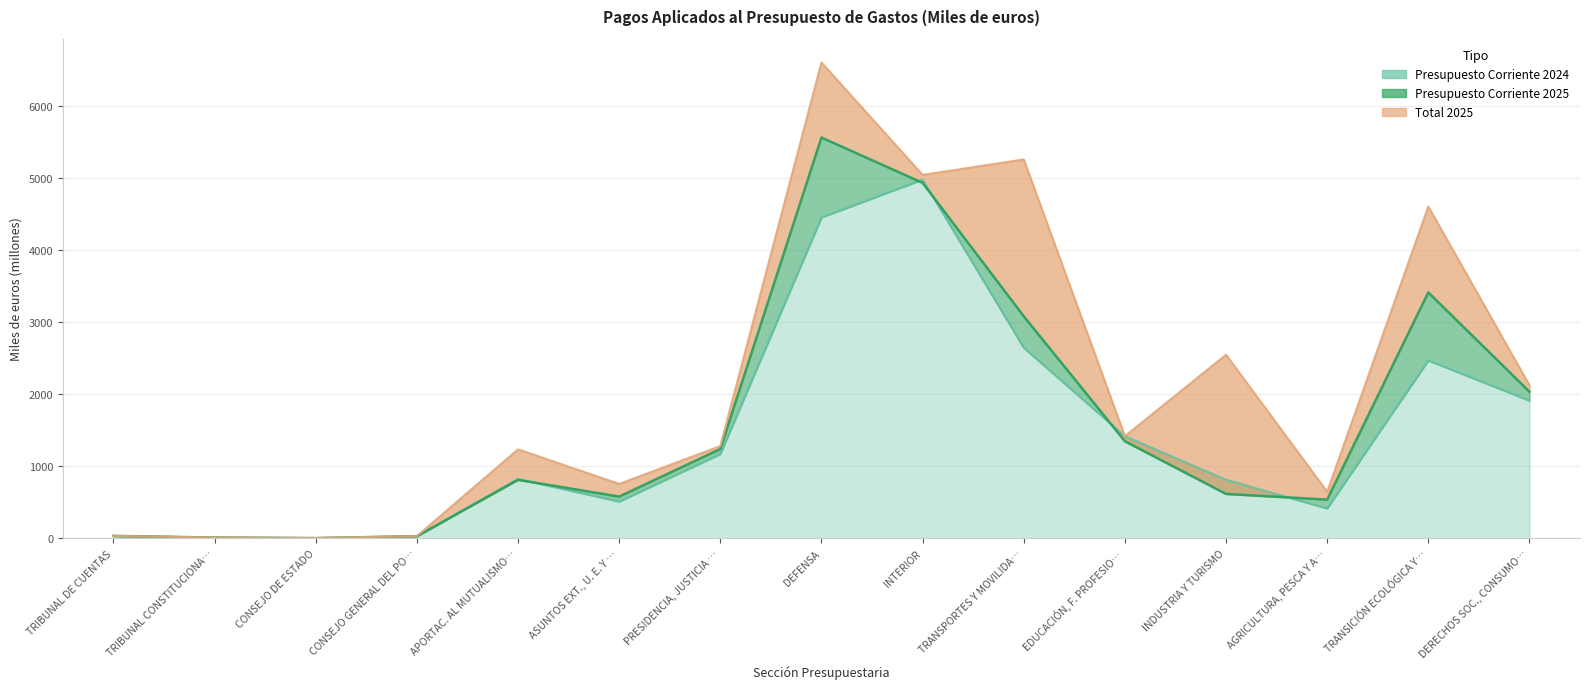

How many values in the Presupuesto Corriente 2025 series exceed 812?

8